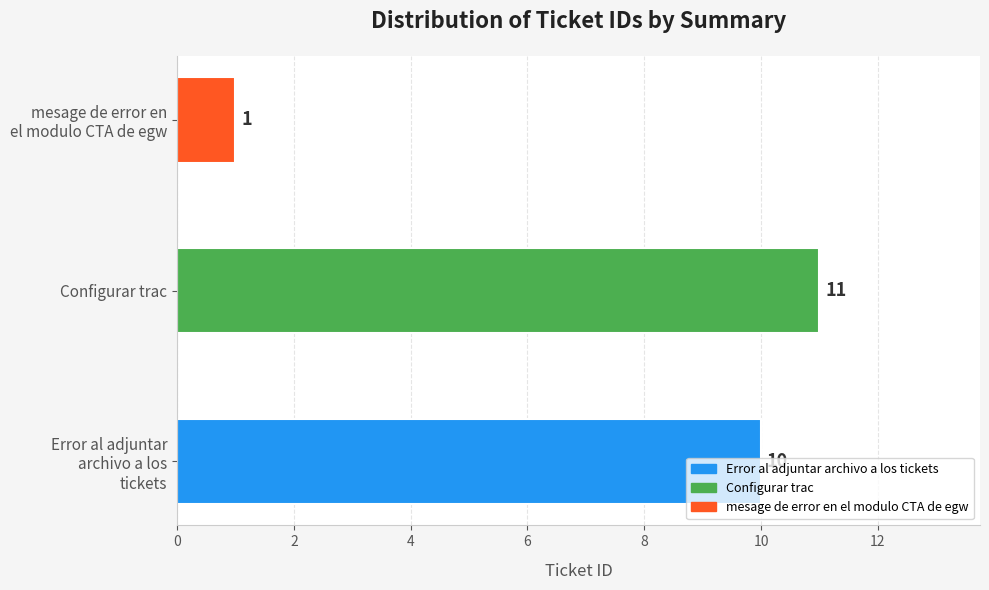

What is the sum of all values?

22